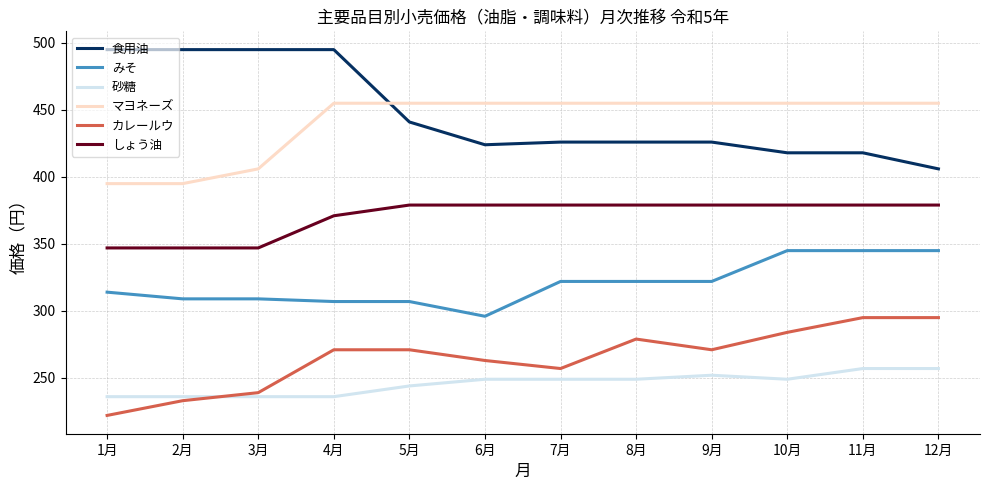

Rank the series at 4月 from lowest to highest value.

砂糖, カレールウ, みそ, しょう油, マヨネーズ, 食用油